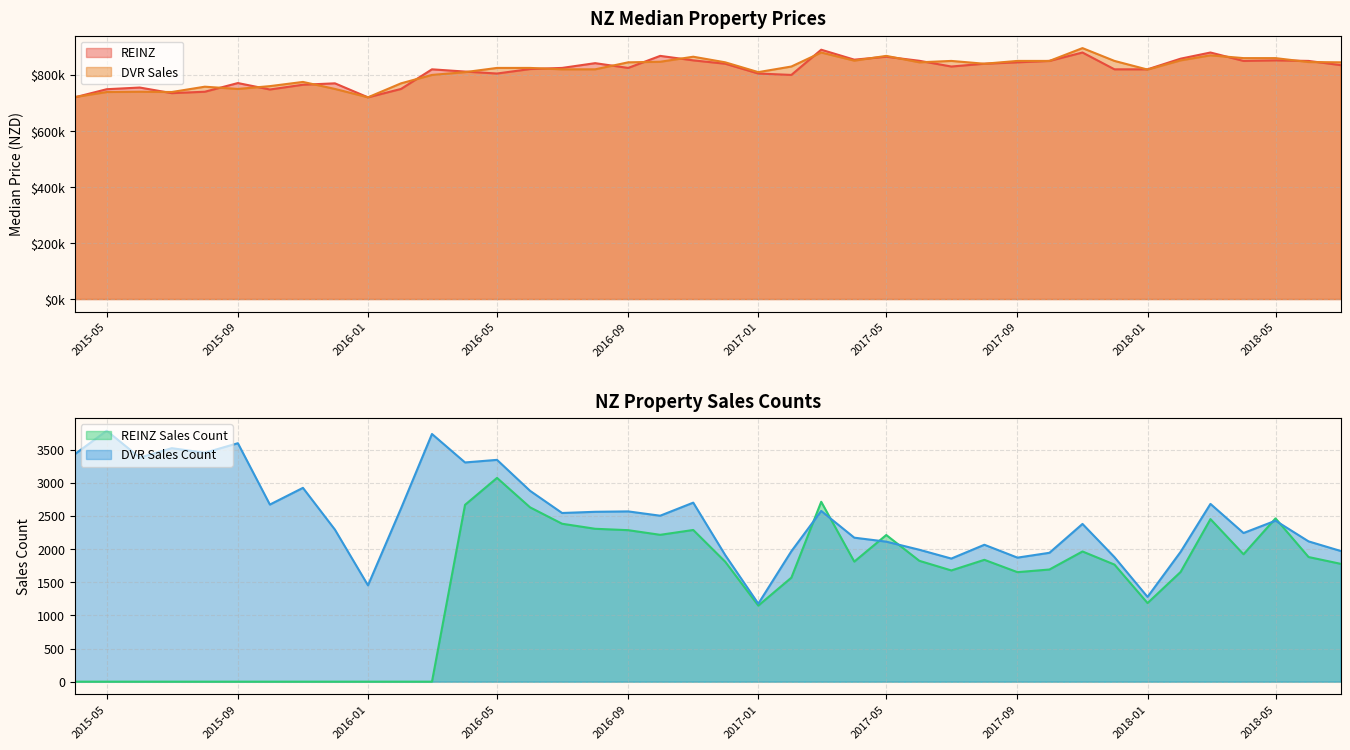

Which series has the largest range (max minus min)?

DVR Sales